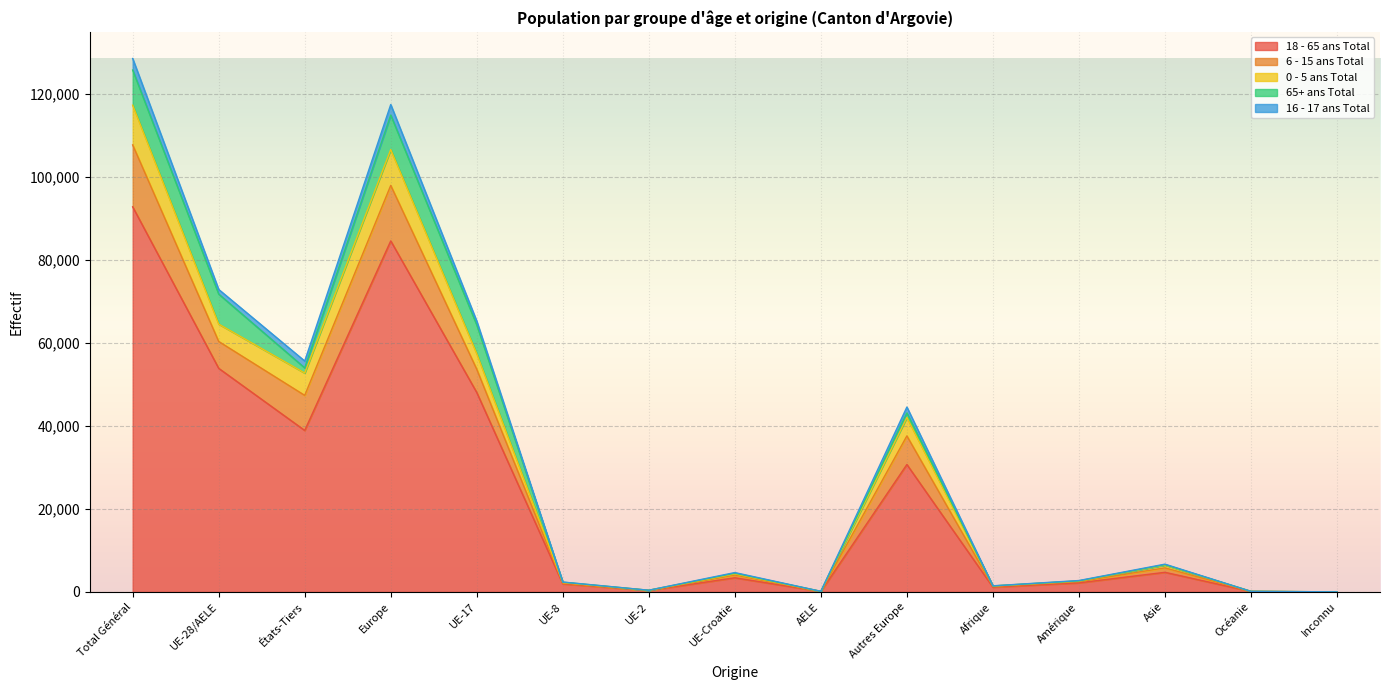

True or false: 6 - 15 ans Total has more than 1 points higher than both neighbors.

True